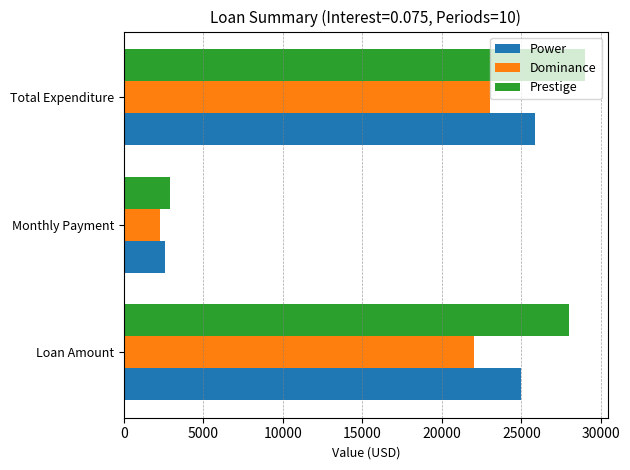

True or false: Prestige has a value of 28000.0 at Loan Amount.

True